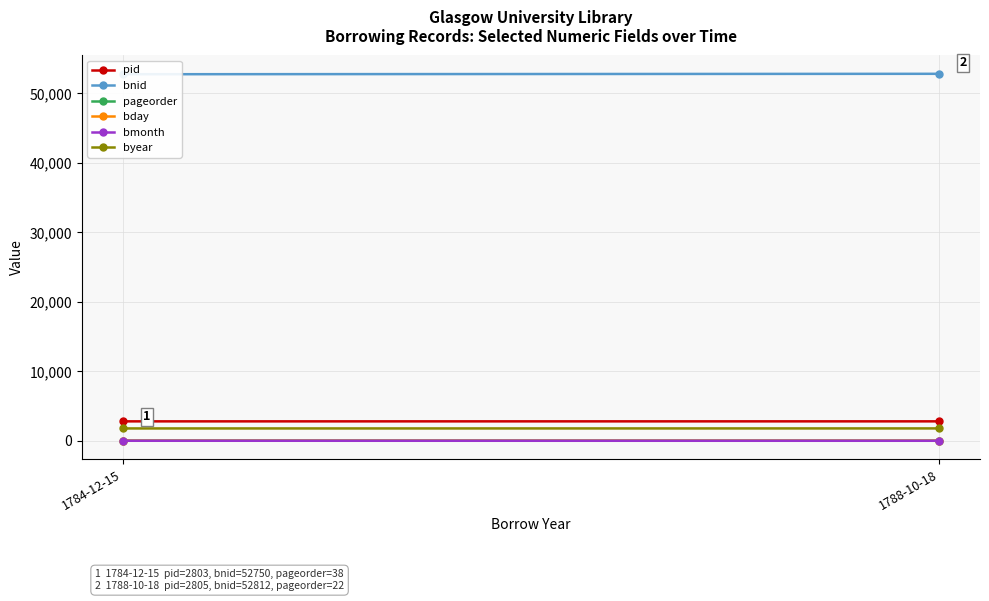

Which series changed the most between 1784-12-15 and 1788-10-18?

bnid